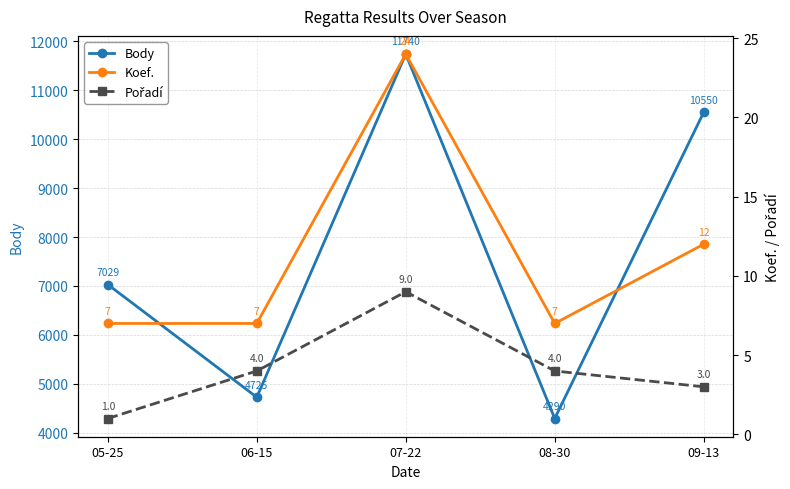

At which label does Koef. reach its peak?

07-22